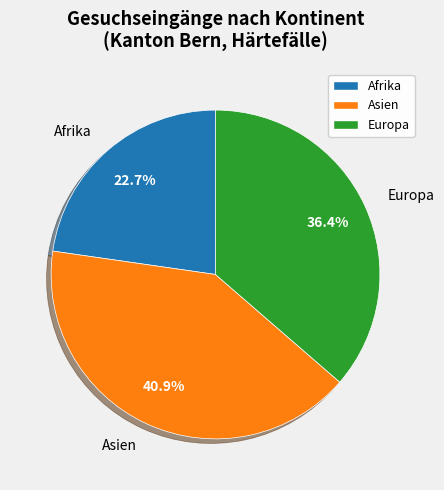

Is there a majority slice in this chart?

No